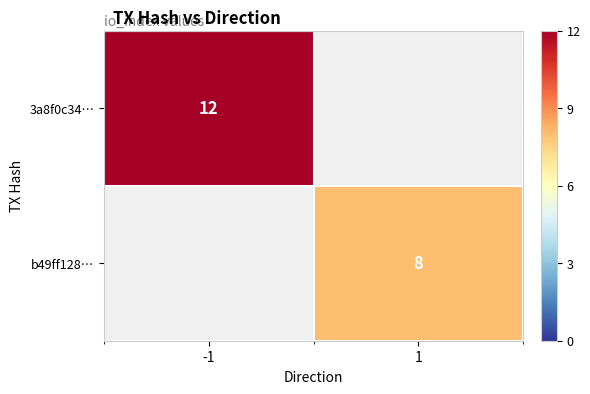

True or false: 3a8f0c34… has a value of 5 at -1.

False